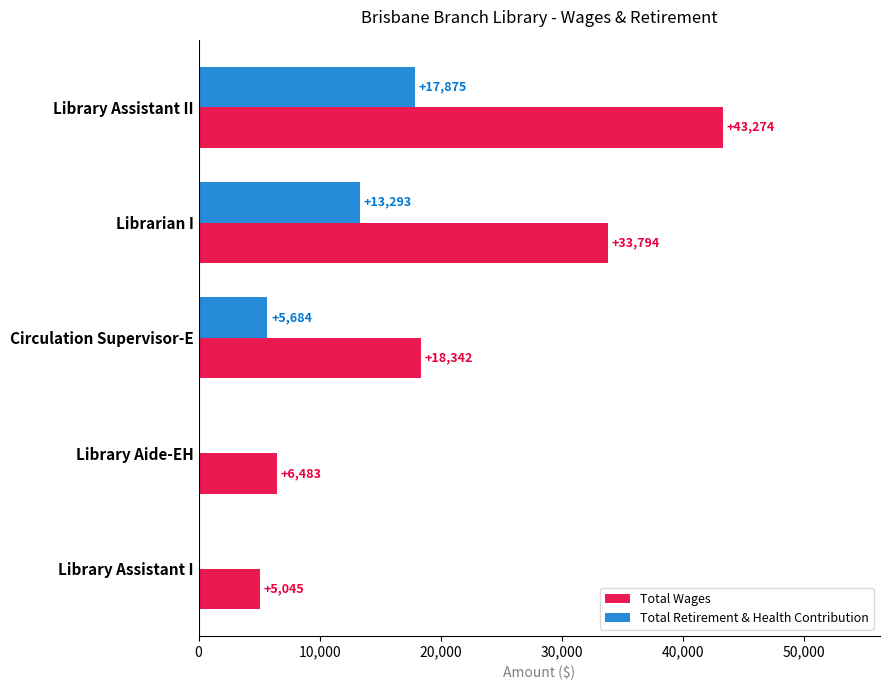

Is it true that Total Retirement & Health Contribution equals 0 at Library Aide-EH?

True